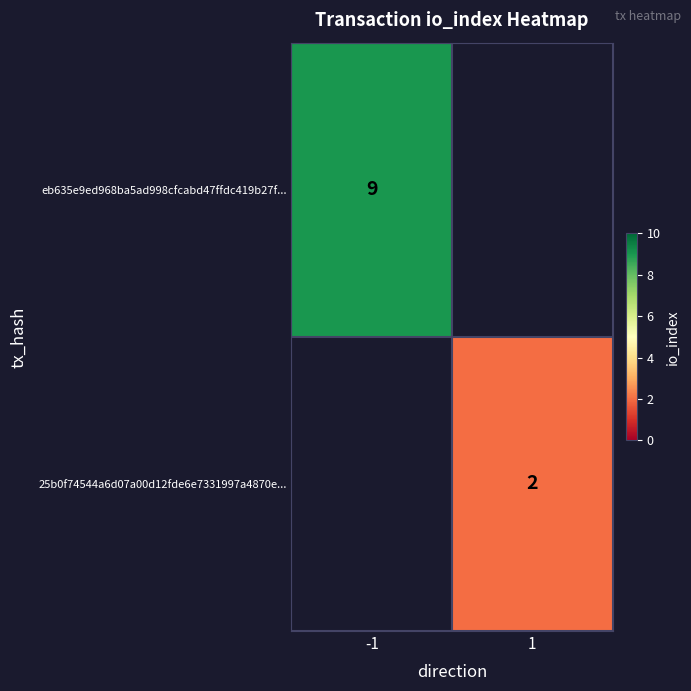

Is it true that eb635e9ed968ba5ad998cfcabd47ffdc419b27f... equals 9 at -1?

True